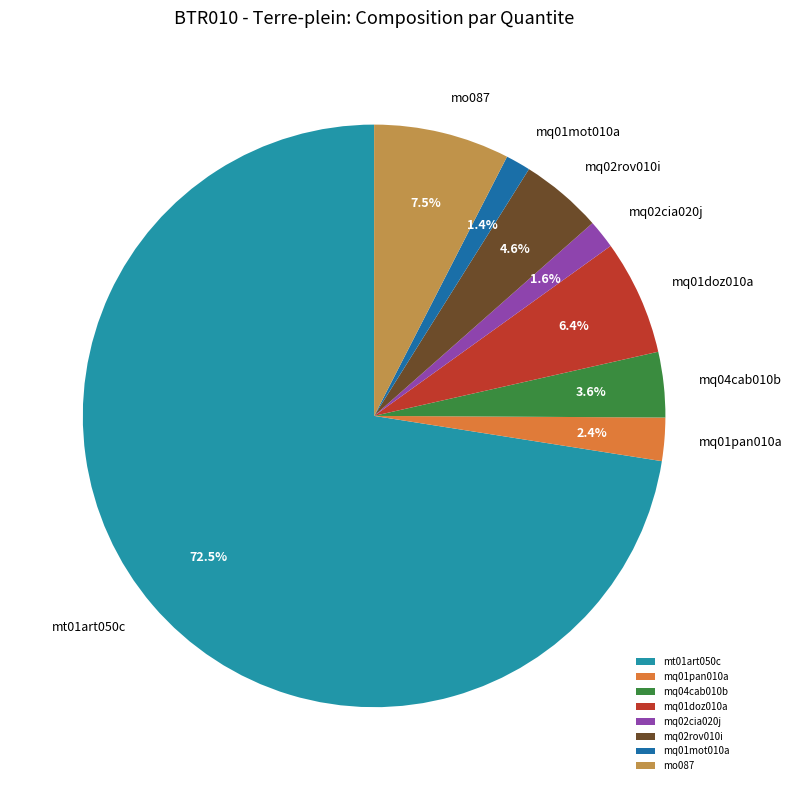

Which slice is the largest?

mt01art050c